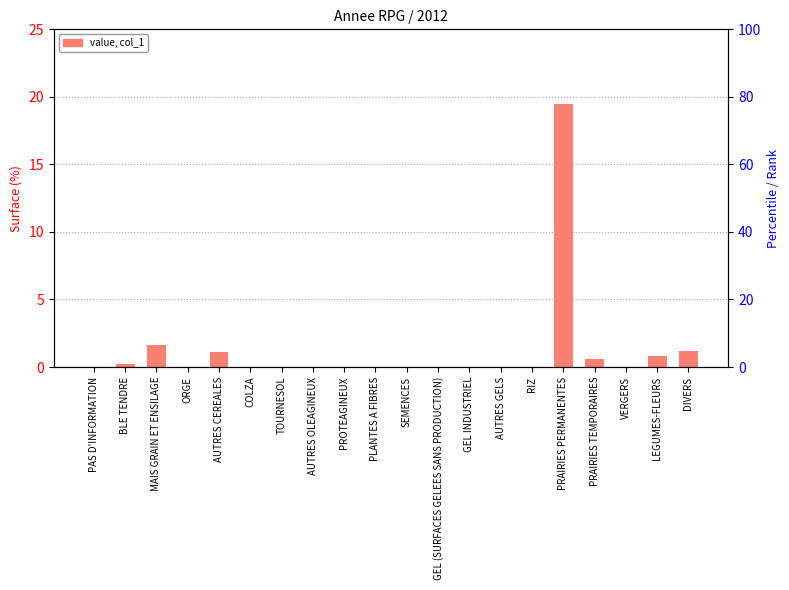

What is the change in value from PRAIRIES TEMPORAIRES to VERGERS?

-0.6